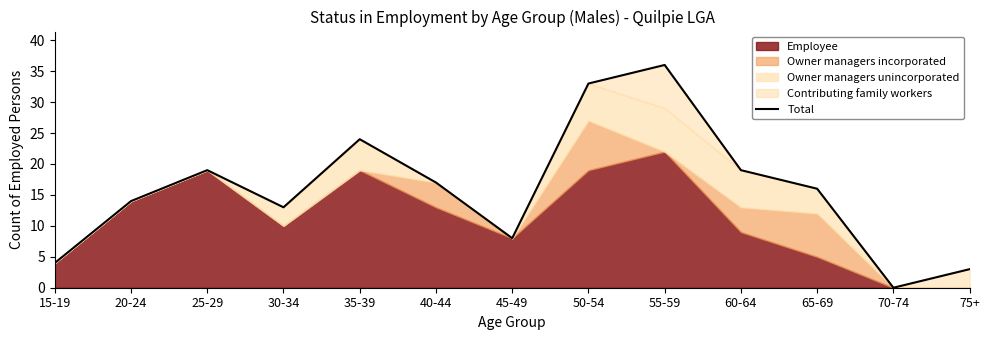

How many interior local valleys (lower than both neighbors) does the data have?

3